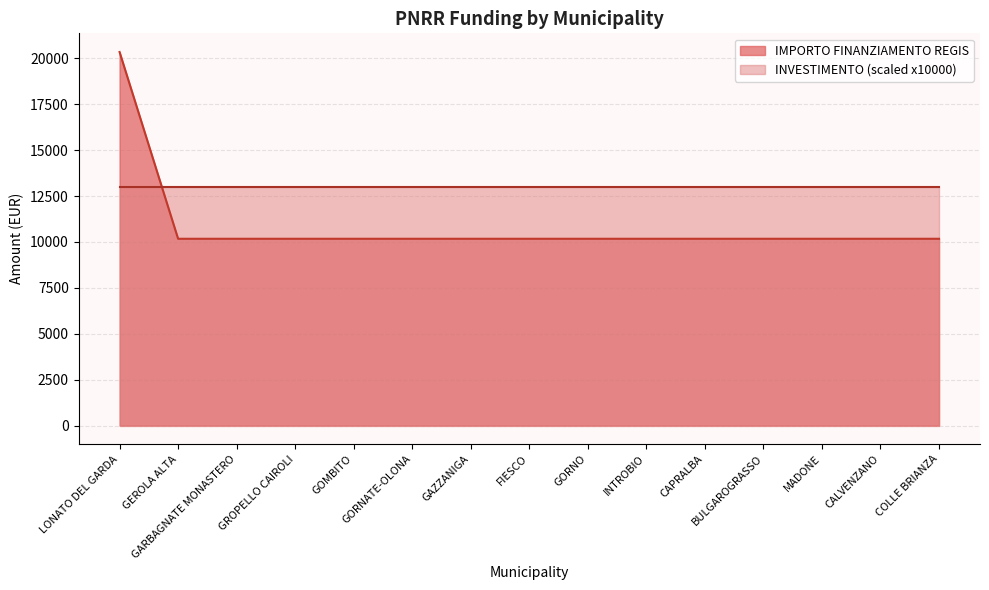

Reading right to left, extract all data points from this chart.

10172	10172	10172	10172	10172	10172	10172	10172	10172	10172	10172	10172	10172	10172	20344